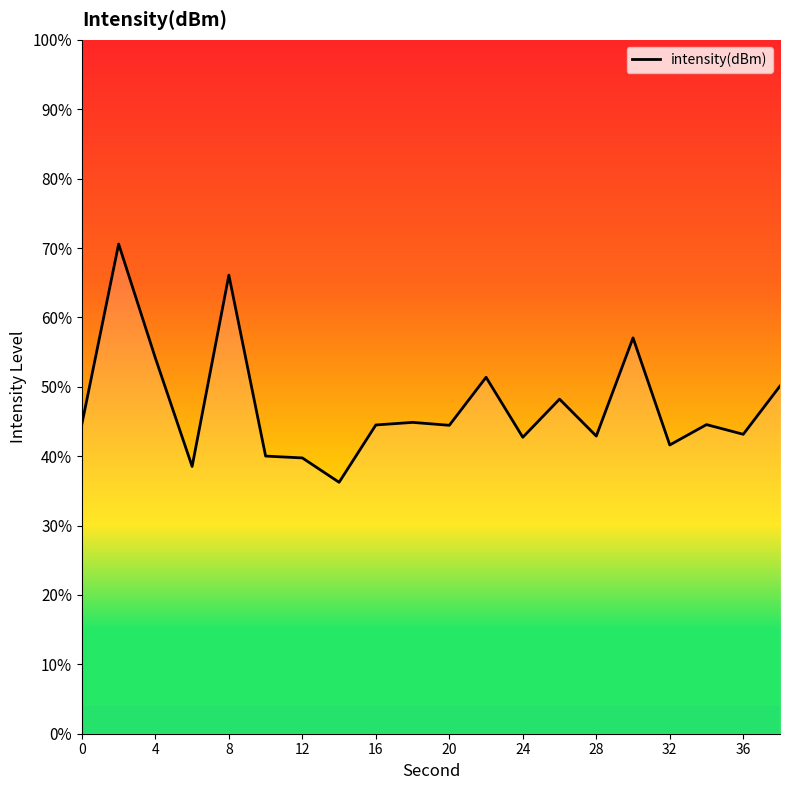

True or false: there are more than 1 points higher than both neighbors.

True